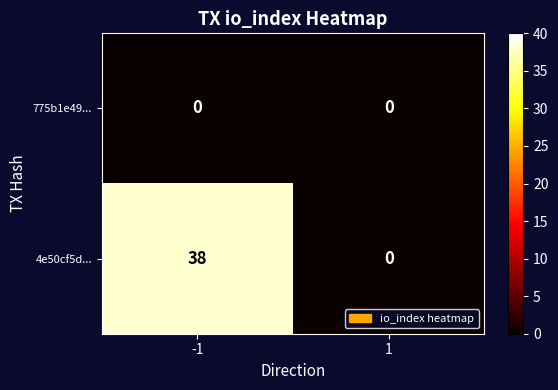

The value of 775b1e49... at -1 is 0. True or false?

True